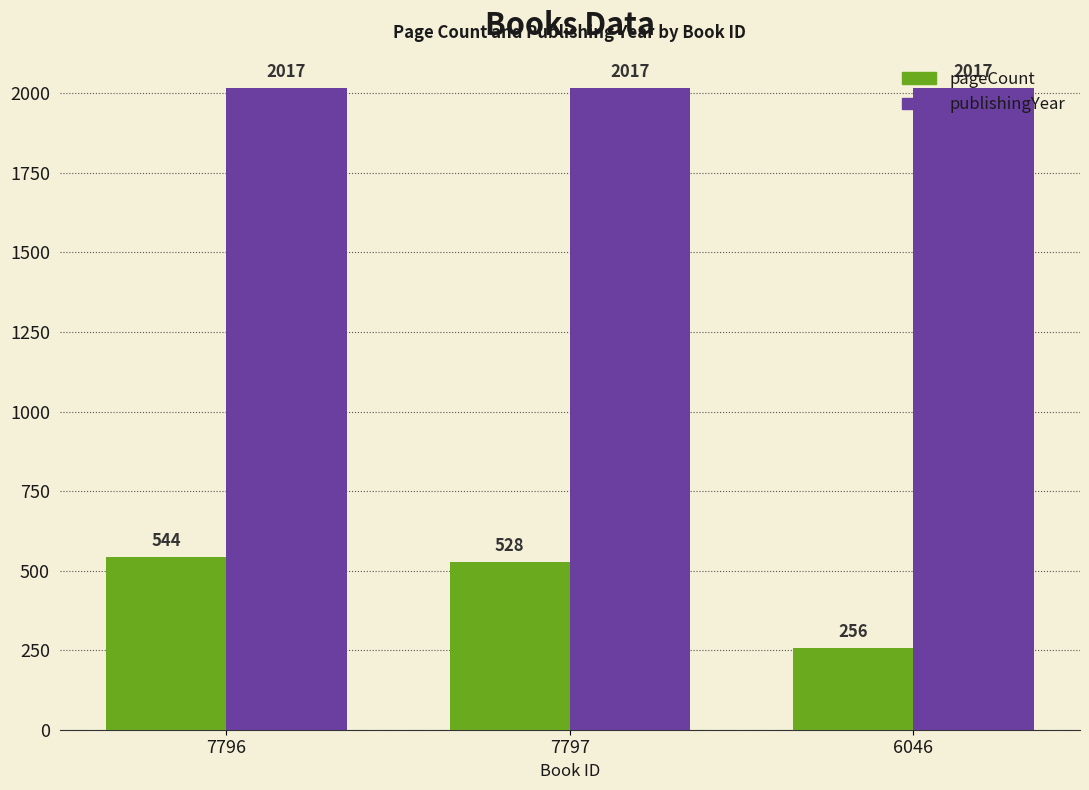

At which category is the sum across all series the highest?

7796